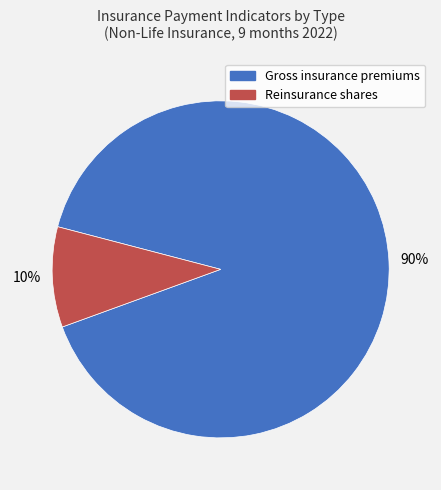

How many segments does this pie chart have?

2